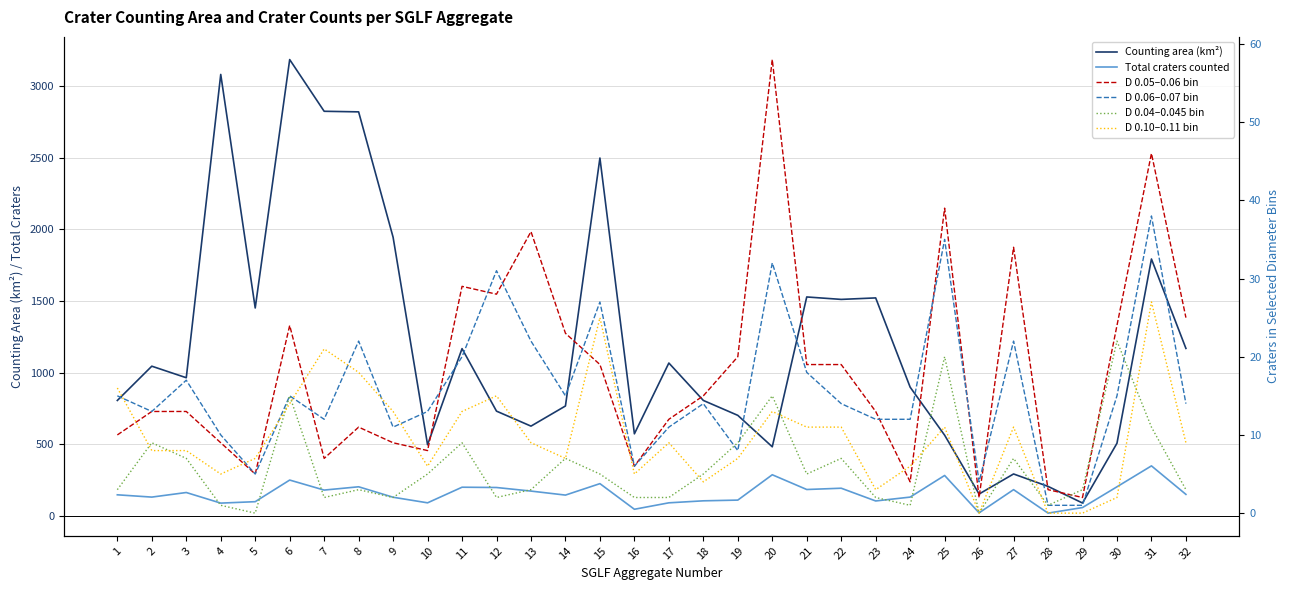

What is the lowest value of the D 0.06–0.07 bin series?

1.0